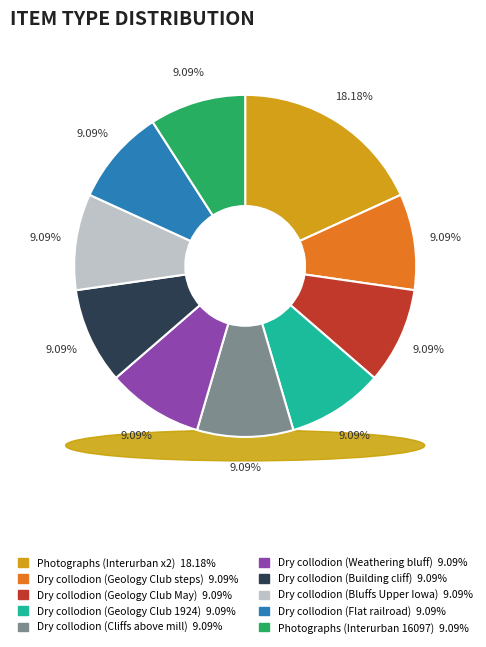

To the nearest percent, what portion does Still image|Photographs represent?

18%